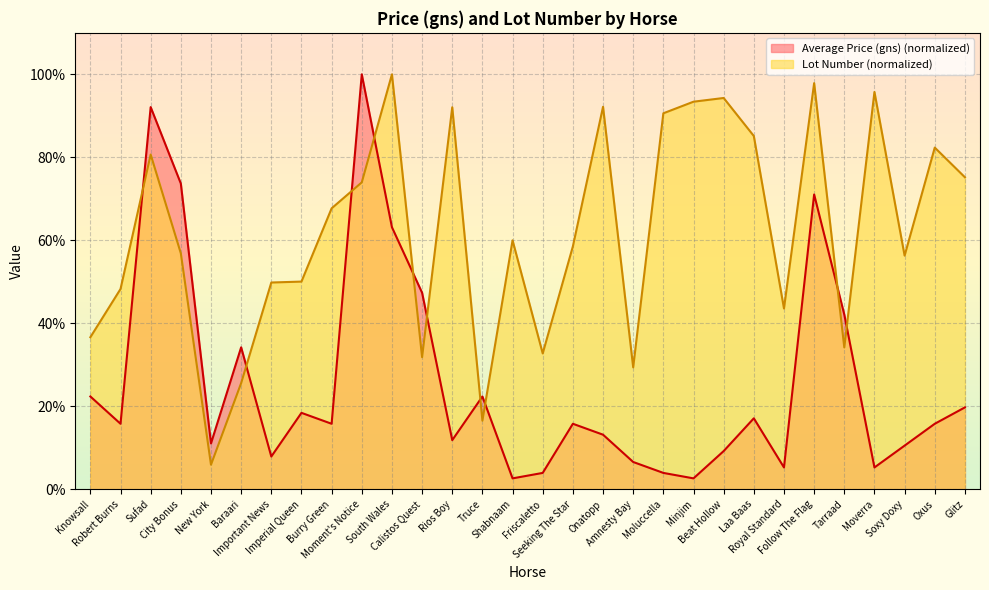

Rank the categories by Lot Number value from lowest to highest.

New York, Truce, Baraari, Amnesty Bay, Calistos Quest, Friscaletto, Tarraad, Knowsall, Royal Standard, Robert Burns, Important News, Imperial Queen, Soxy Doxy, City Bonus, Seeking The Star, Shabnaam, Burry Green, Moment's Notice, Glitz, Sufad, Oxus, Laa Baas, Moluccella, Rios Boy, Onatopp, Minjim, Beat Hollow, Moverra, Follow The Flag, South Wales